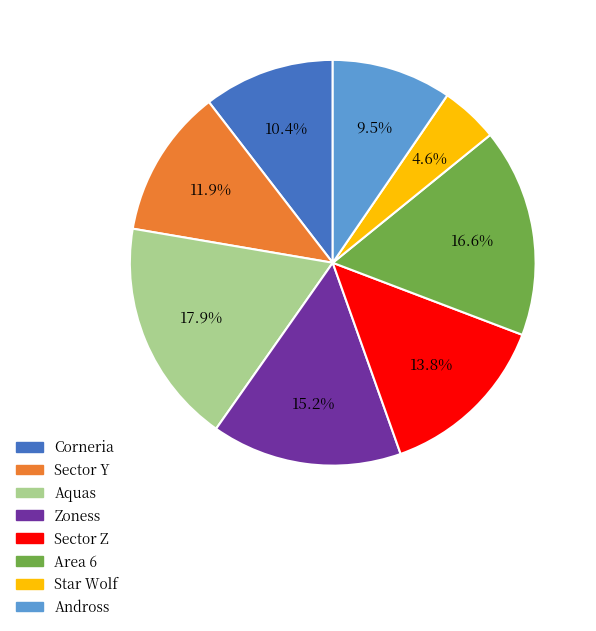

Is Zoness the majority of the pie?

No